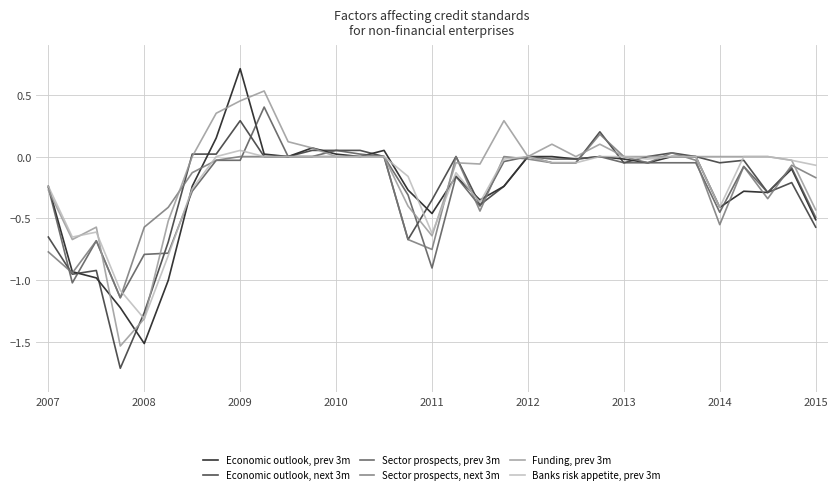

What is the maximum value for Economic outlook, prev 3m?

0.7